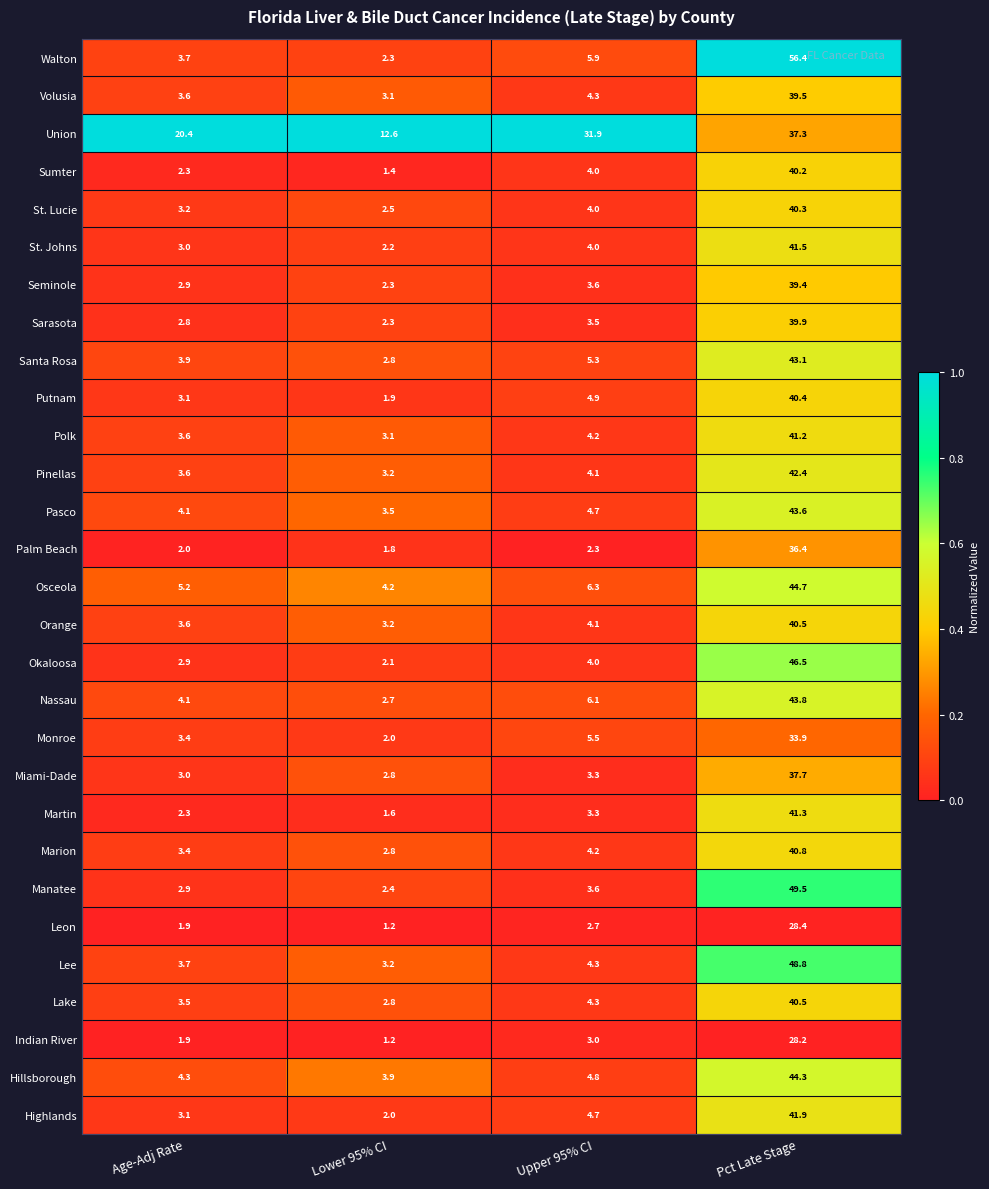

List the labels in order of Walton value, largest first.

Pct Late Stage, Upper 95% CI, Age-Adj Rate, Lower 95% CI